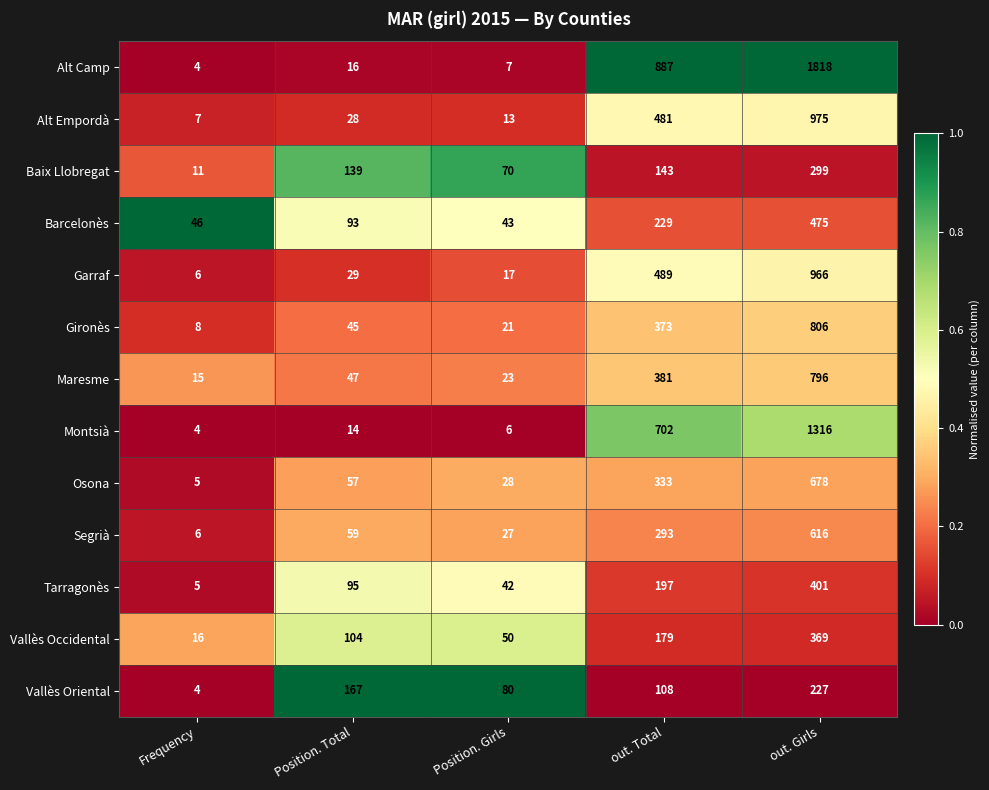

What is the average value of the Barcelonès series?

177